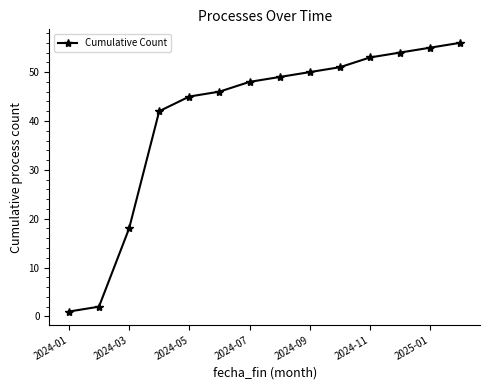

What is the difference between the maximum and minimum values?

55